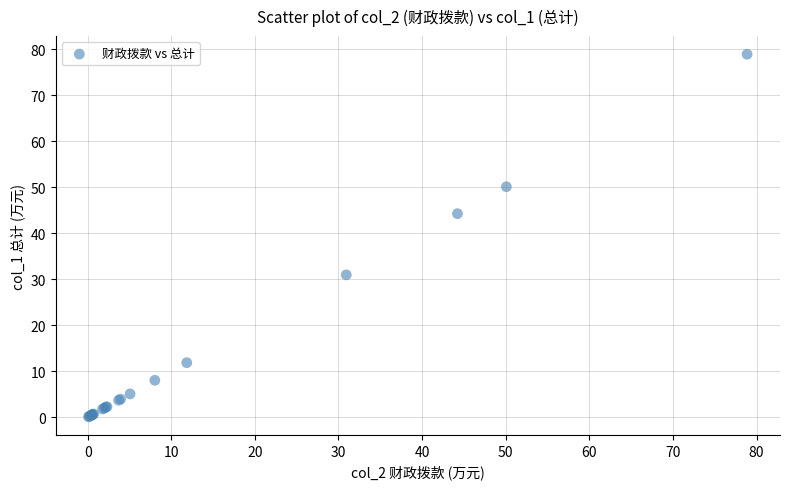

What Y value in the scatter plot is closest to 39?

44.2